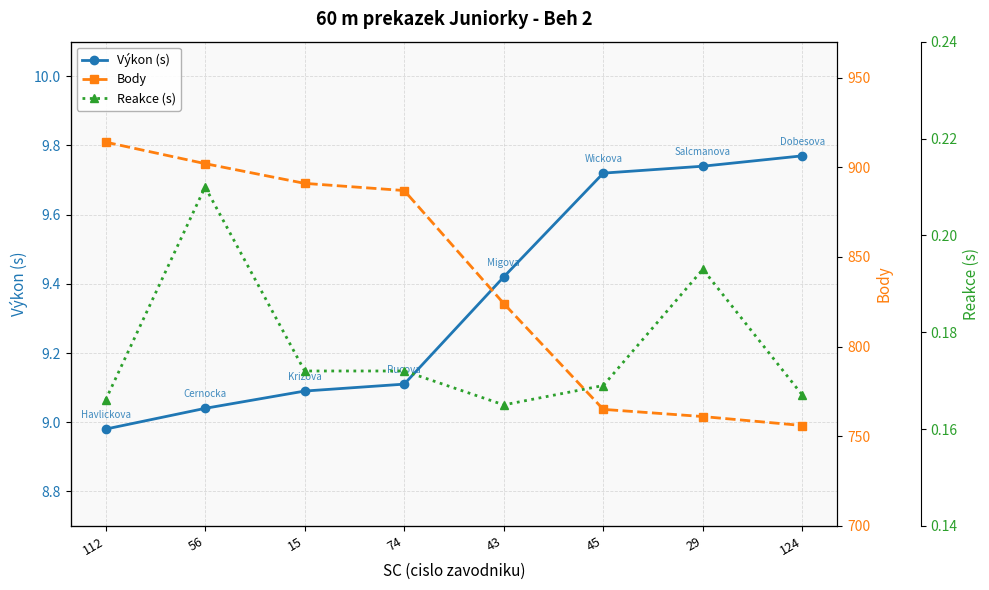

What is the difference between the maximum and minimum values in the Body series?

158.0